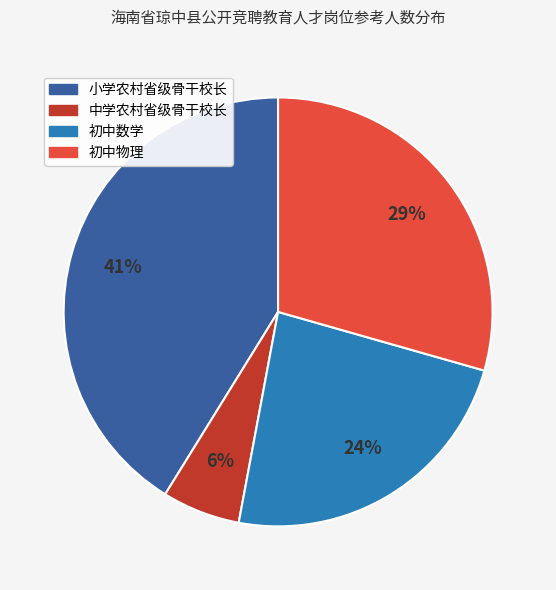

To the nearest percent, what is the average slice percentage?

25%